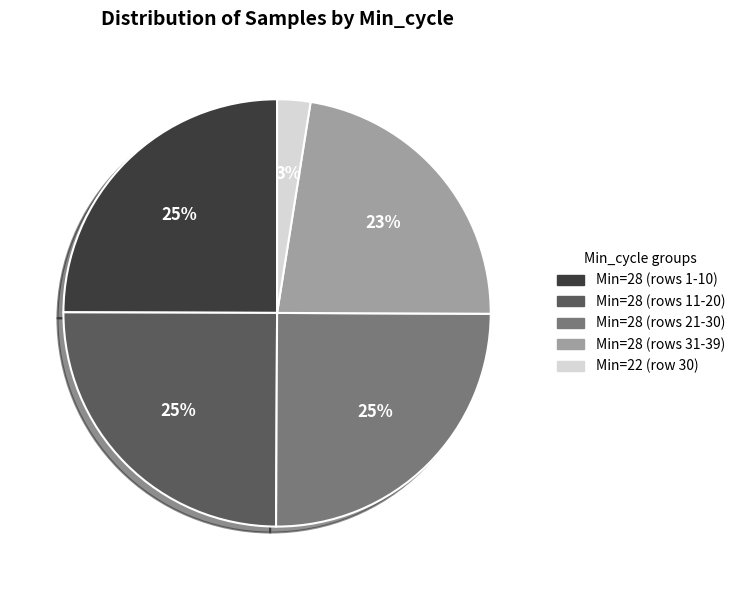

To the nearest percent, what is the average slice percentage?

20%